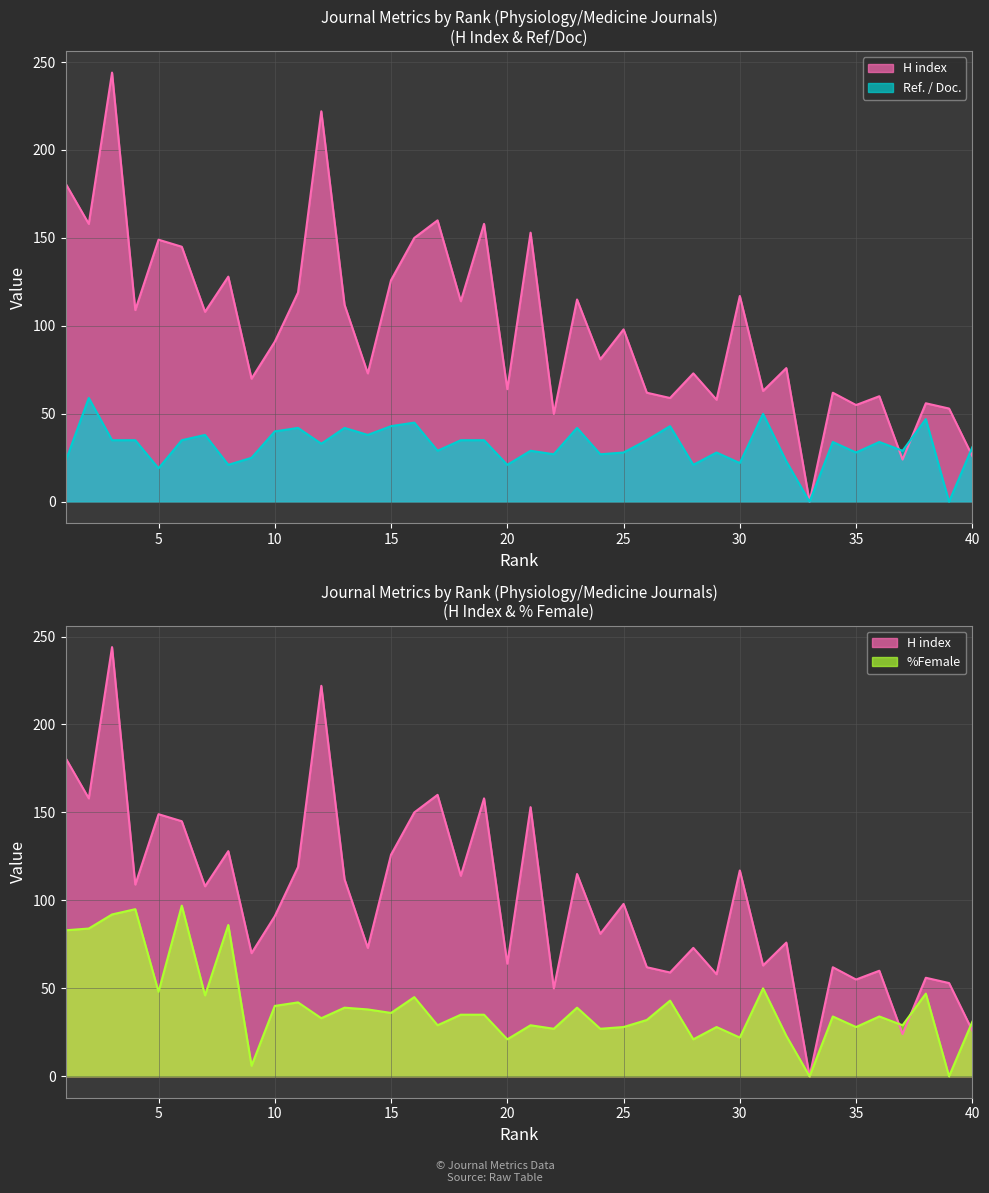

What is the value of the H index point at the 11th from the left?

119